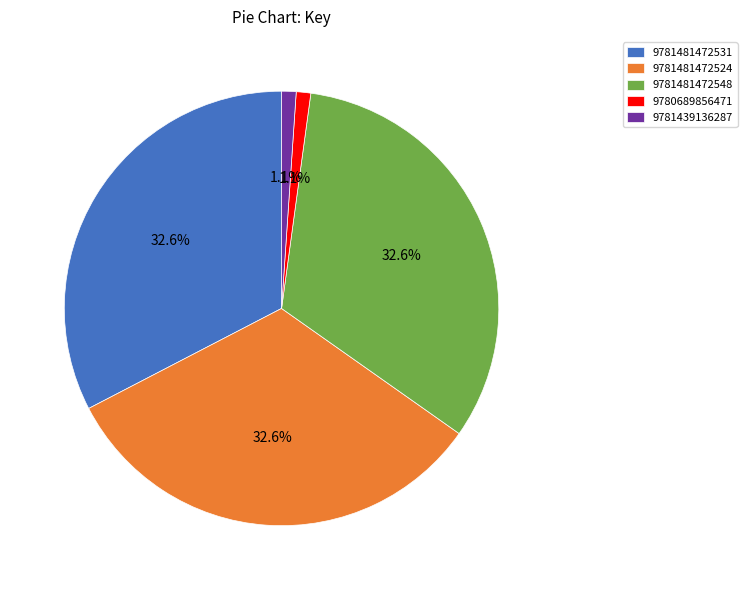

Is 9781439136287 the majority of the pie?

No